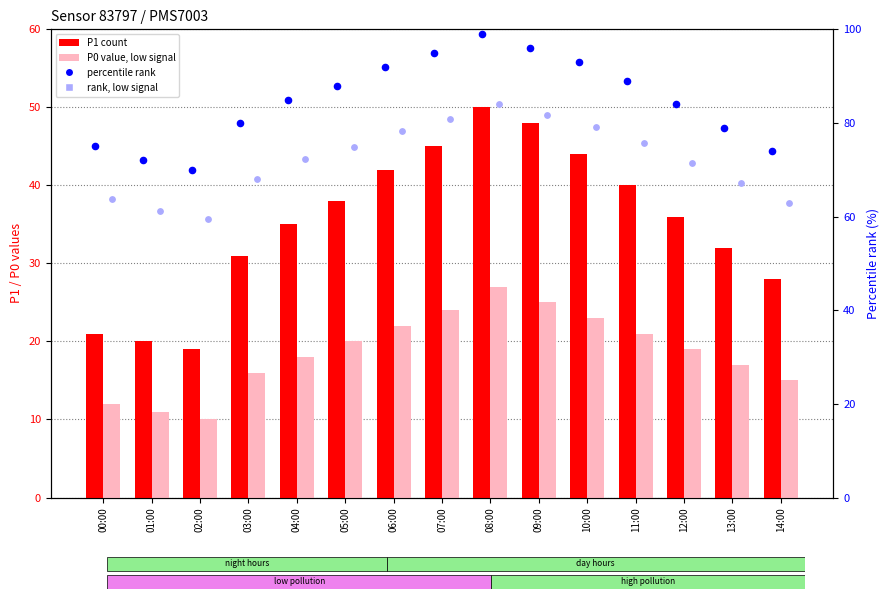

Which series contains the highest Y value?

percentile rank